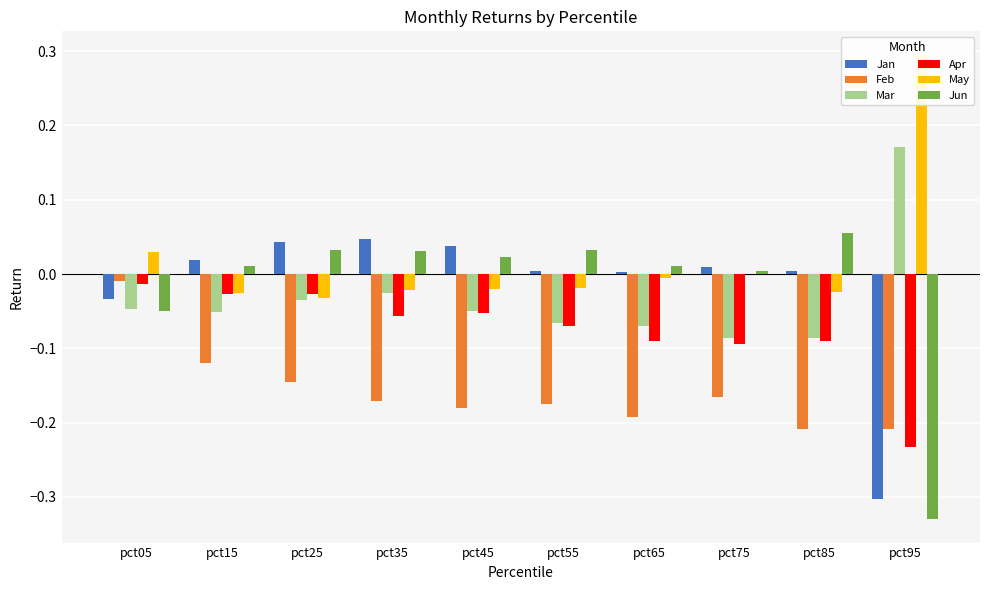

What is the sum of the May values at pct05 and pct95?

0.3